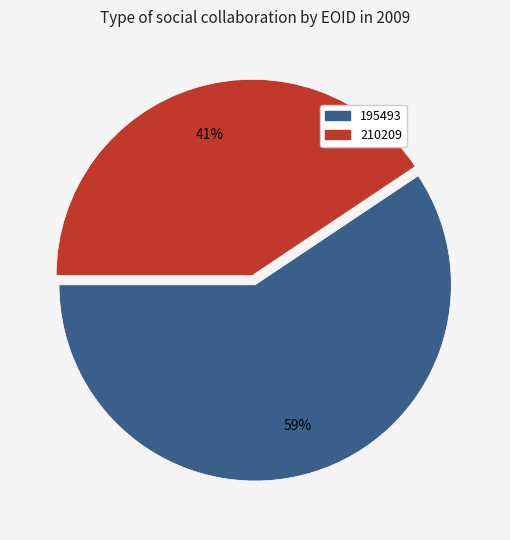

How many segments does this pie chart have?

2